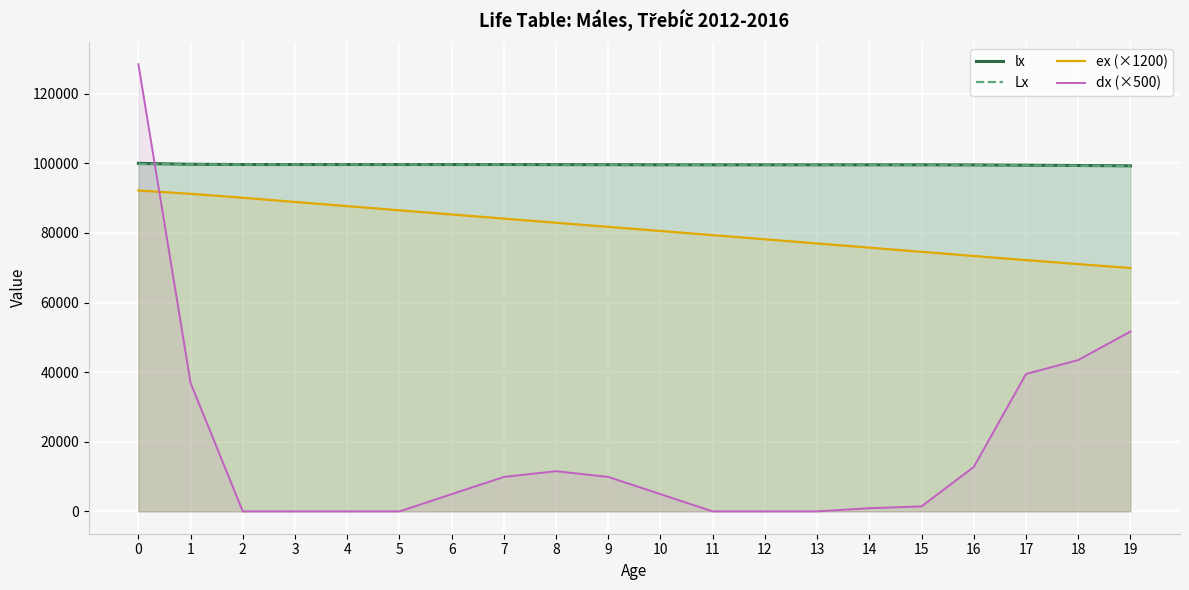

Reading right to left, what are all the values shown in this chart?

lx: 19=99287.3	18=99390.6	17=99477.6	16=99556.5	15=99582.1	14=99585.0	13=99586.8	12=99586.8	11=99586.8	10=99596.7	9=99616.5	8=99639.6	7=99659.4	6=99669.3	5=99669.3	4=99669.3	3=99669.3	2=99669.3	1=99743.0	0=100000.0
Lx: 19=99243.0	18=99339.0	17=99434.1	16=99517.1	15=99569.3	14=99583.5	13=99585.9	12=99586.8	11=99586.8	10=99591.7	9=99606.6	8=99628.0	7=99649.5	6=99664.3	5=99669.3	4=99669.3	3=99669.3	2=99669.3	1=99706.1	0=99779.0
ex (×1200): 19=69920.9	18=71059.2	17=72202.4	16=73383.7	15=74581.6	14=75780.2	13=76980.2	12=78180.2	11=79380.2	10=80572.3	9=81756.2	8=82937.1	7=84120.5	6=85312.1	5=86512.1	4=87712.1	3=88912.1	2=90112.1	1=91245.0	0=92207.9
dx (×500): 19=51672.2	18=43487.6	17=39468.4	16=12767.8	15=1439.6	14=914.2	13=0.0	12=0.0	11=0.0	10=4945.5	9=9892.9	8=11544.4	7=9897.1	6=4949.1	5=0.0	4=0.0	3=0.0	2=0.0	1=36887.2	0=128487.5